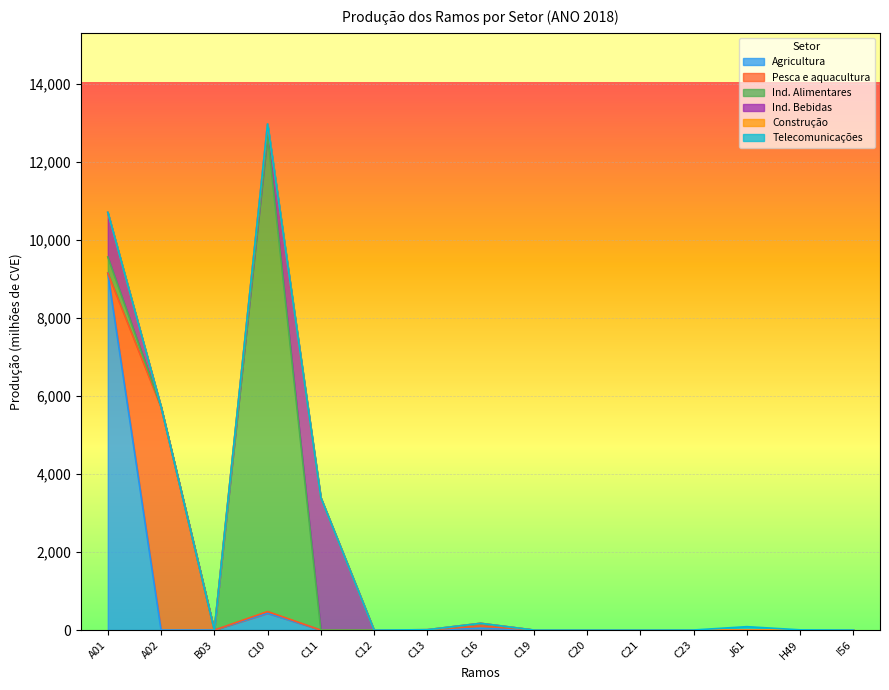

How many times do Pesca e aquacultura and Ind. Alimentares cross each other?

1